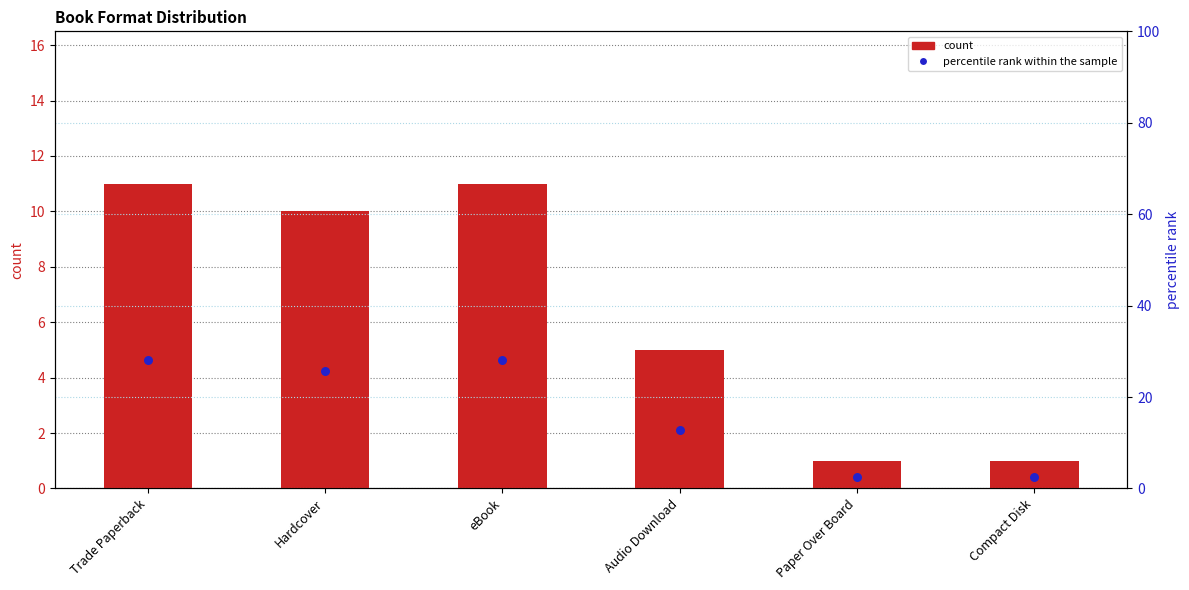

Which series reaches the maximum Y coordinate?

percentile rank within the sample